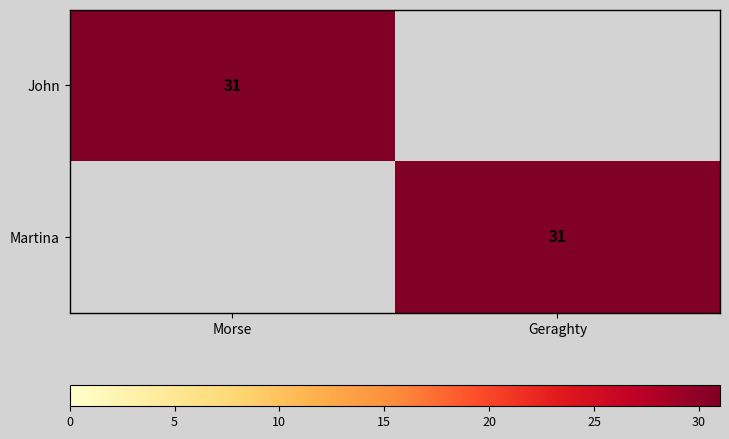

The value of John at Morse is 31. True or false?

True